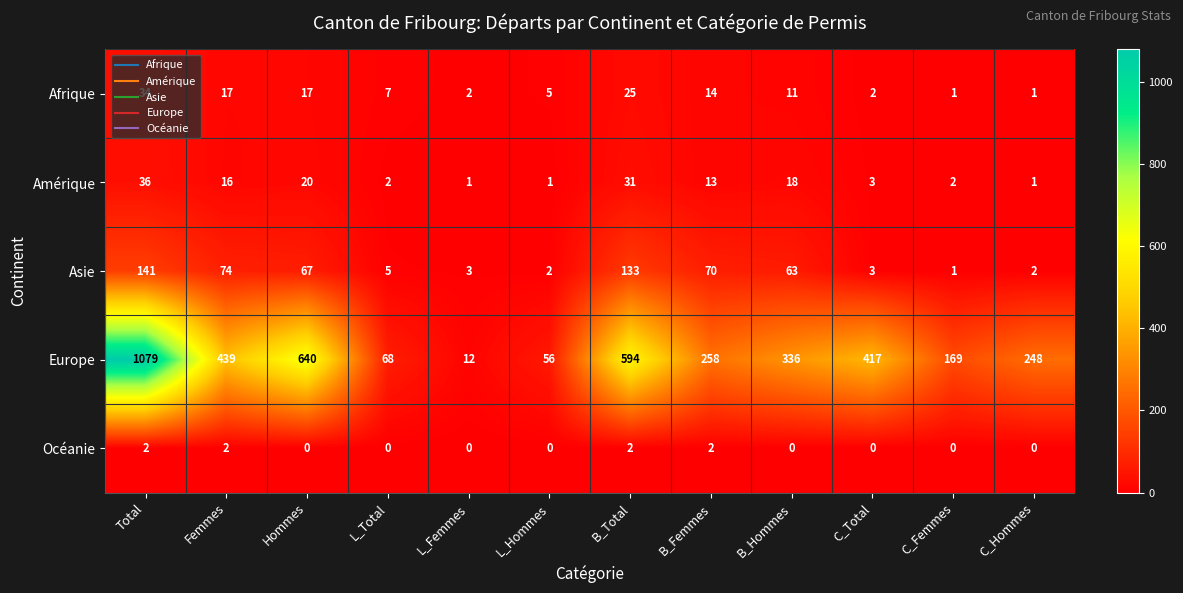

True or false: Amérique has a value of 1 at L_Femmes.

True